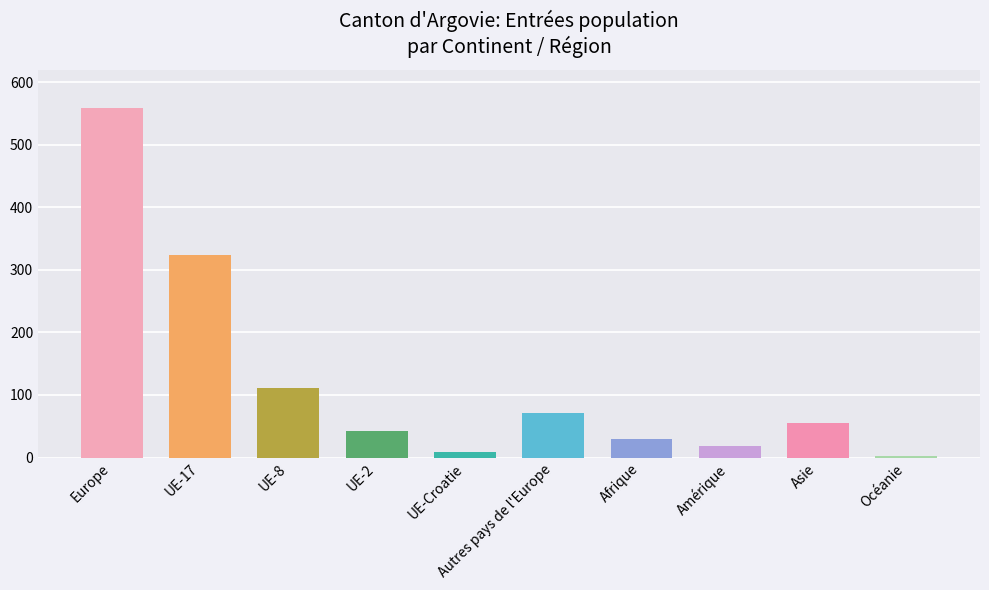

What is the difference between the values at UE-2 and UE-Croatie?

34